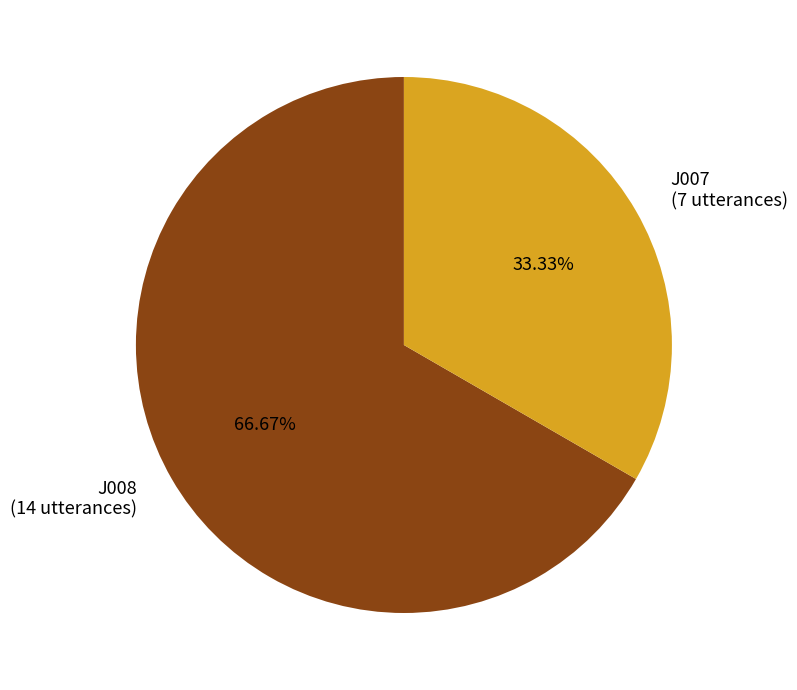

Which category has the biggest portion of the pie?

J008